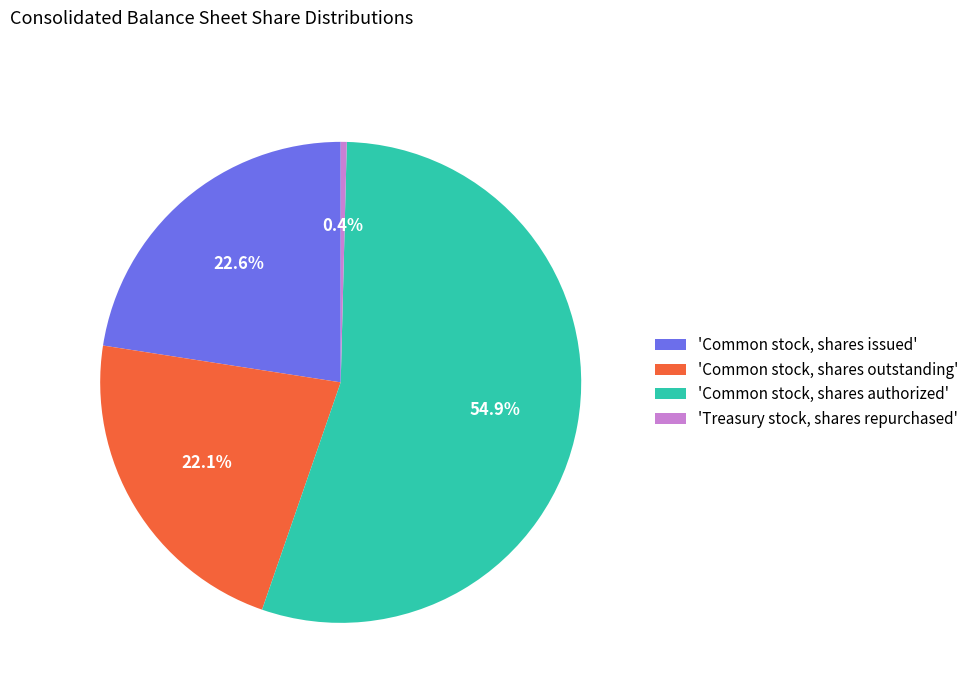

Is there any slice that represents more than half of the pie?

Yes